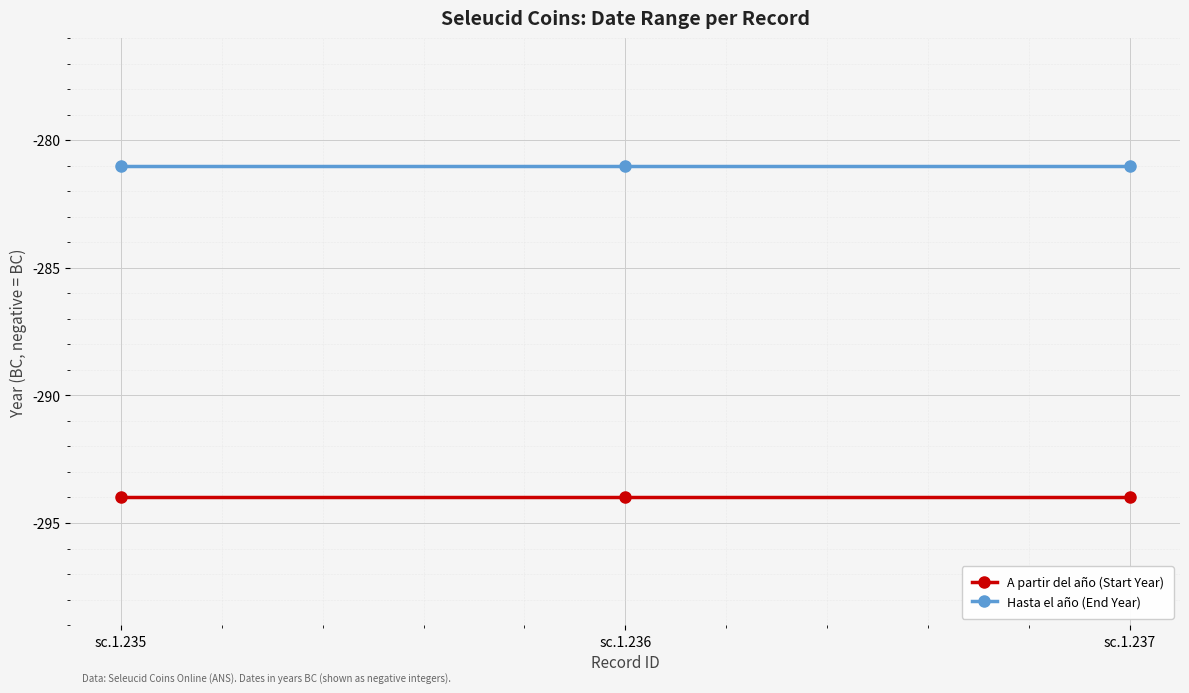

List the series in order of their overall mean, highest first.

Hasta el año (End Year), A partir del año (Start Year)